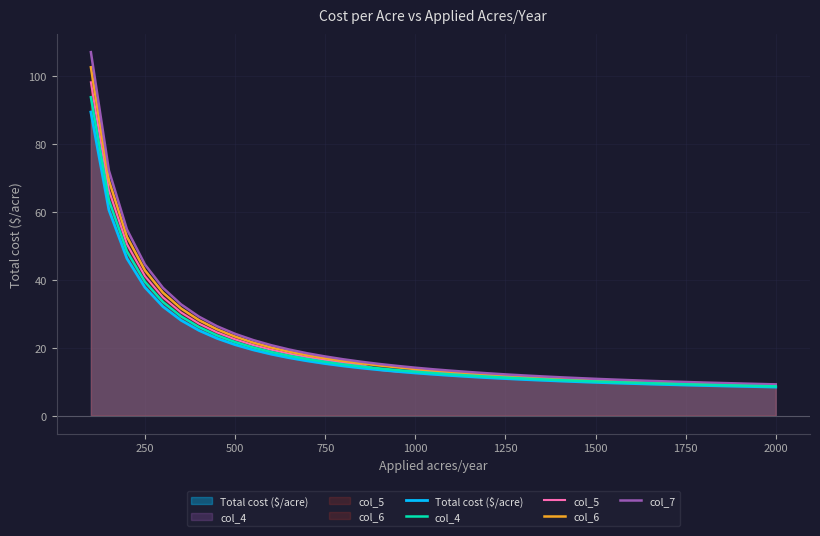

Reading left to right, extract all data points from this chart.

Total cost ($/acre): 89.4	60.6	46.3	37.8	32.1	28.1	25.1	22.8	20.9	19.4	18.1	17.0	16.1	15.3	14.6	14.0	13.5	13.0	12.6	12.2	11.8	11.5	11.2	10.9	10.6	10.4	10.2	10.0	9.8	9.6	9.4	9.3	9.1	9.0	8.9	8.8	8.6	8.5	8.4
col_4: 93.8	63.4	48.4	39.4	33.5	29.2	26.1	23.6	21.7	20.1	18.8	17.6	16.7	15.8	15.1	14.5	13.9	13.4	12.9	12.5	12.2	11.8	11.5	11.2	10.9	10.7	10.5	10.2	10.1	9.9	9.7	9.5	9.4	9.2	9.1	9.0	8.8	8.7	8.6
col_5: 98.2	66.3	50.5	41.1	34.8	30.4	27.1	24.5	22.5	20.8	19.4	18.2	17.2	16.4	15.6	14.9	13.5	13.0	13.3	12.9	12.5	12.1	11.8	11.5	11.2	11.0	10.7	10.5	10.3	10.1	9.9	9.8	9.6	9.4	9.3	9.2	9.0	8.9	8.8
col_6: 102.6	69.2	52.6	42.8	36.2	31.6	28.1	25.4	23.3	21.5	20.1	18.8	17.8	16.9	16.1	15.4	14.8	14.2	13.7	13.3	12.9	12.5	12.1	11.8	11.5	11.3	11.0	10.8	10.6	10.4	10.2	10.0	9.8	9.7	9.5	9.4	9.2	9.1	9.0
col_7: 107.0	72.2	54.8	44.5	37.6	32.8	29.1	26.3	24.1	22.3	20.7	19.5	18.4	17.4	16.6	15.9	15.2	14.6	14.1	13.6	13.2	12.8	12.5	12.1	11.8	11.6	11.3	11.1	10.8	10.6	10.4	10.2	10.1	9.9	9.7	9.6	9.5	9.3	9.2